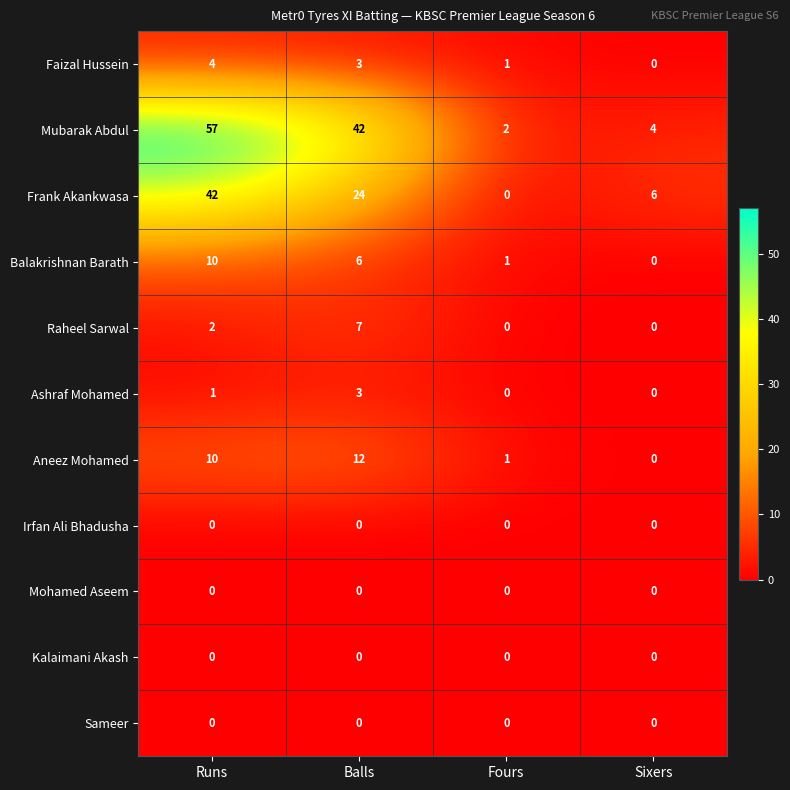

True or false: Balakrishnan Barath has a value of 18 at Runs.

False